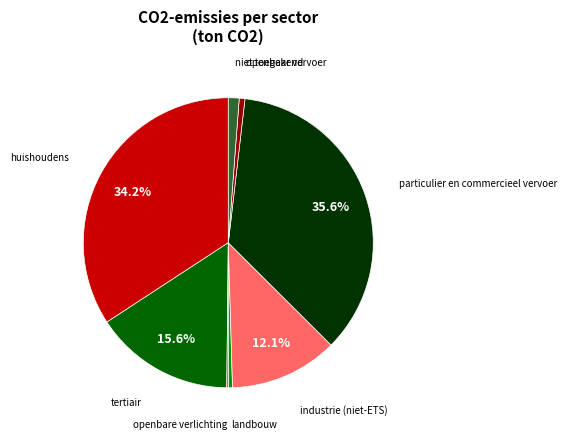

What percentage is the tertiair slice, to the nearest percent?

16%